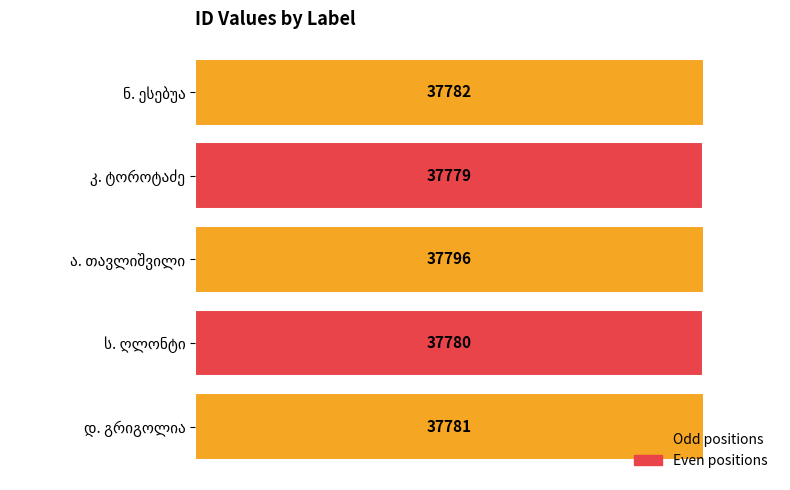

What is the difference between the maximum and minimum values?

17